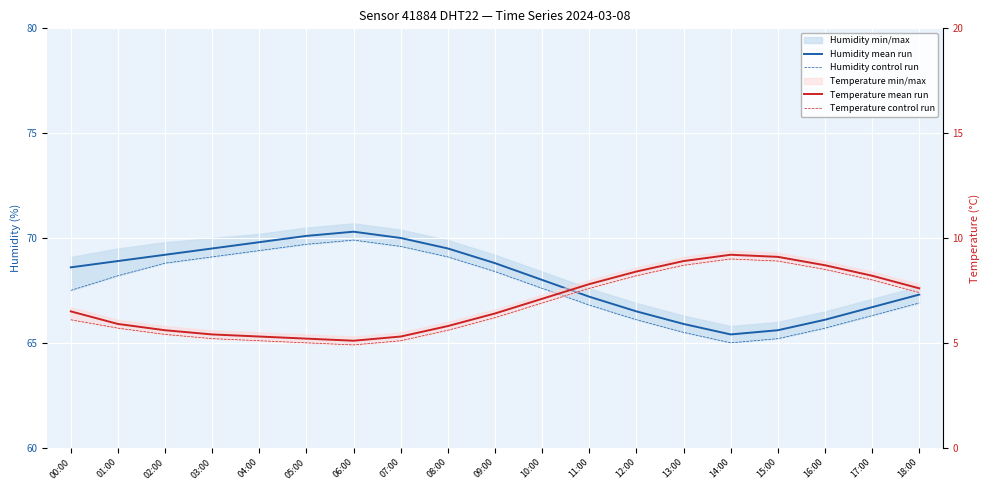

Rank the series by their maximum value, from lowest to highest.

Temperature control run, Temperature mean run, Humidity control run, Humidity mean run